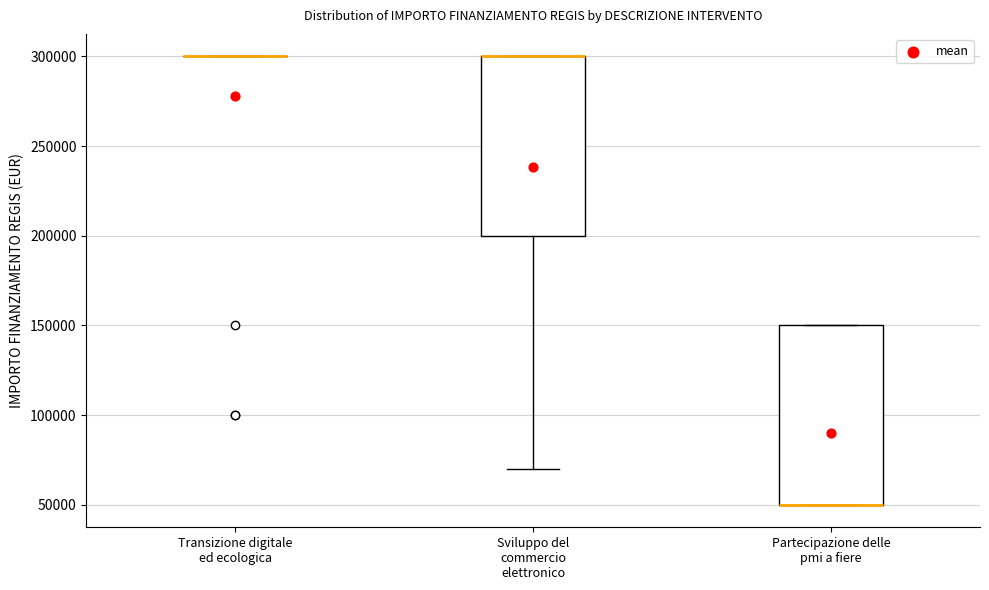

Reading left to right, transcribe this box plot: for each box, give where its median line is, the range the box spans, and where its two whiskers end, as read against the y-axis. The values are not printed on the chart, so give them approximately, as read against the axis.

Transizione digitale ed ecologica: box collapsed to a line at 300000, whiskers 300000 to 300000
Sviluppo del commercio elettronico: median 300000 (drawn on the box's upper edge), box 200000 to 300000, whiskers 70000 to 300000
Partecipazione delle pmi a fiere: median 50000 (drawn on the box's lower edge), box 50000 to 150000, whiskers 50000 to 150000